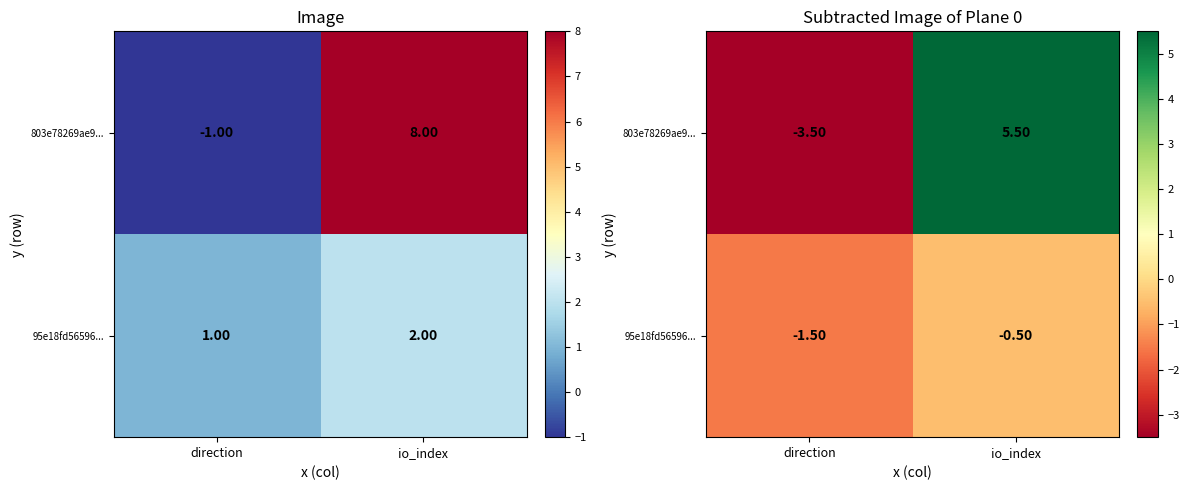

Rank the series by their average value, from highest to lowest.

803e78269ae9..., 95e18fd56596...